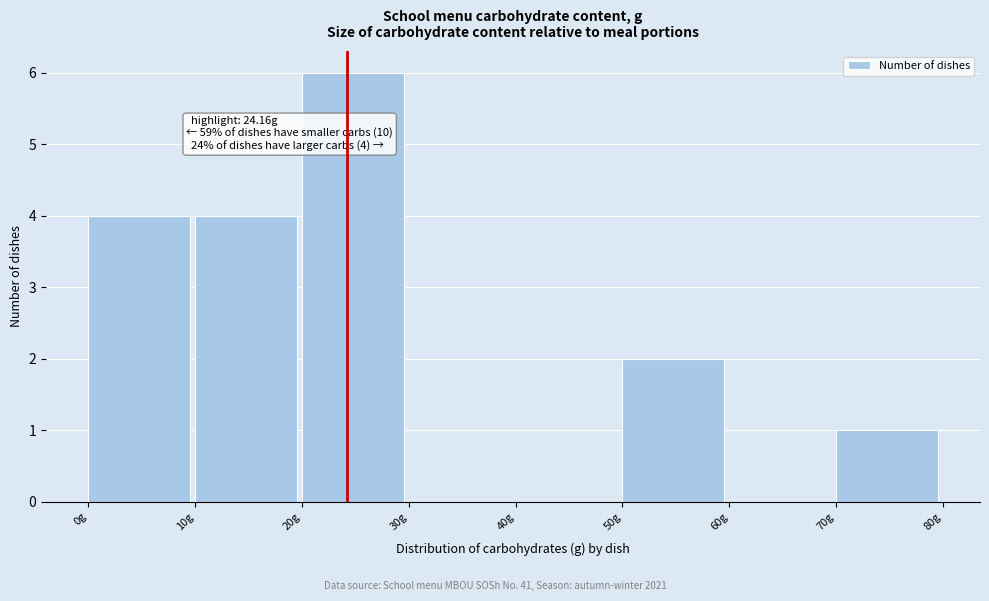

Which range on the x-axis has the tallest bar?

20 to 30